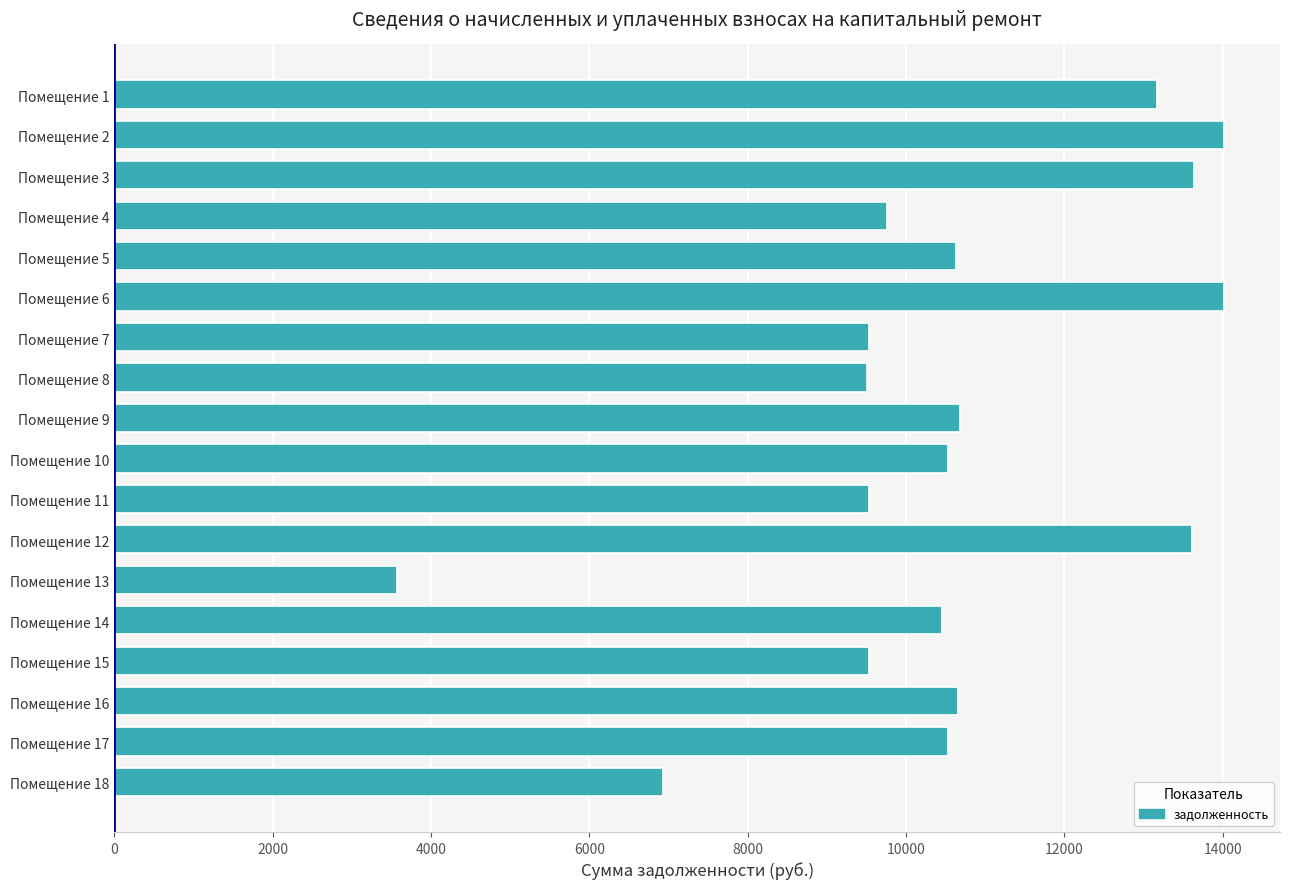

What is the greatest value displayed?

14021.3